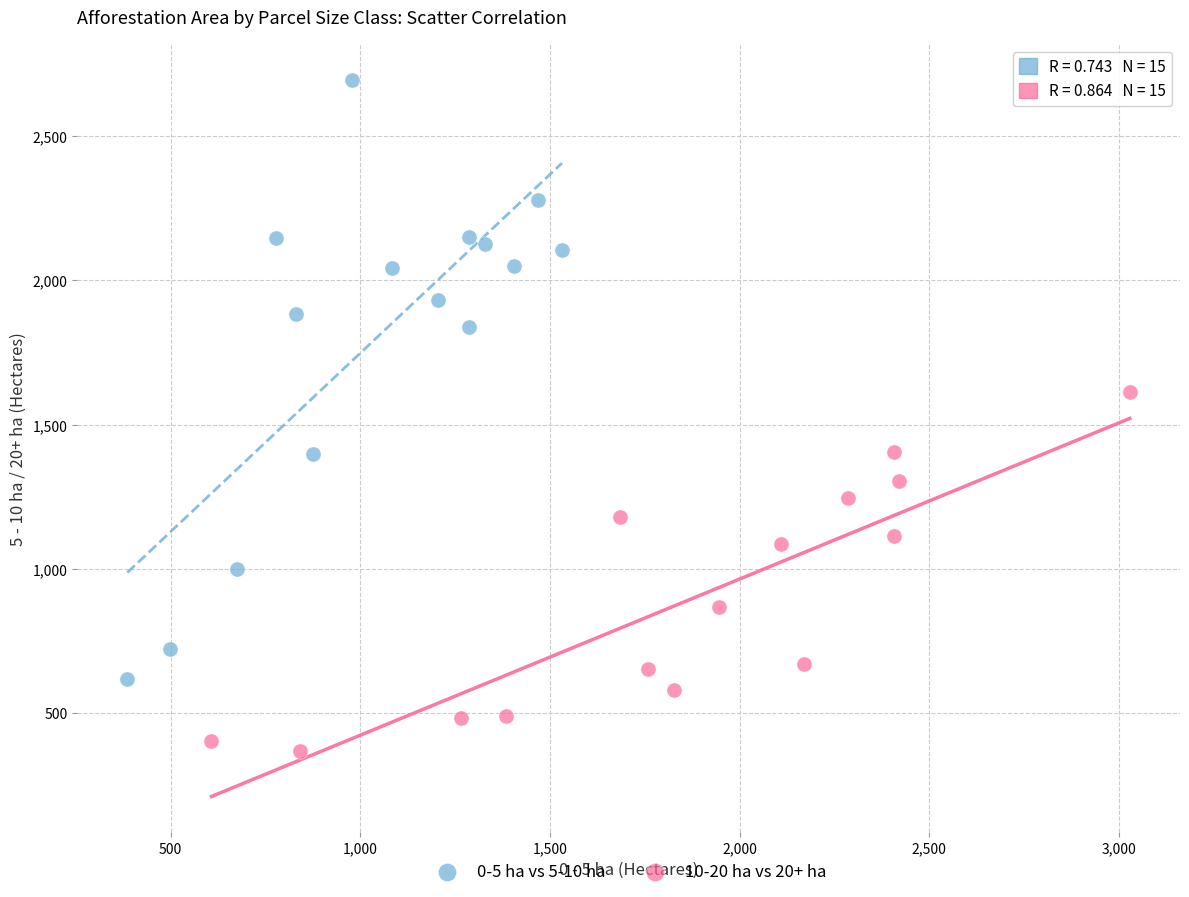

Which series has the largest Y range (max minus min)?

0-5 ha vs 5-10 ha